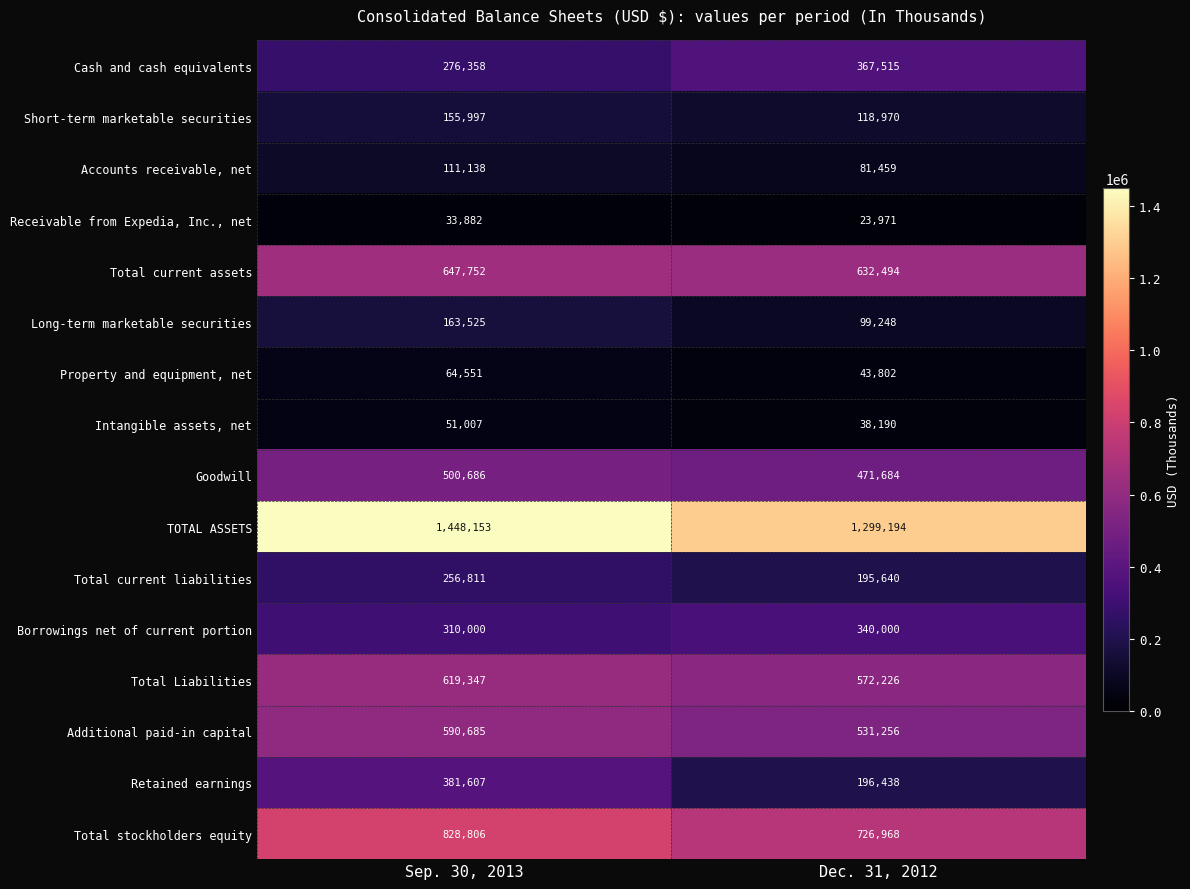

Which series has the largest range (max minus min)?

Retained earnings